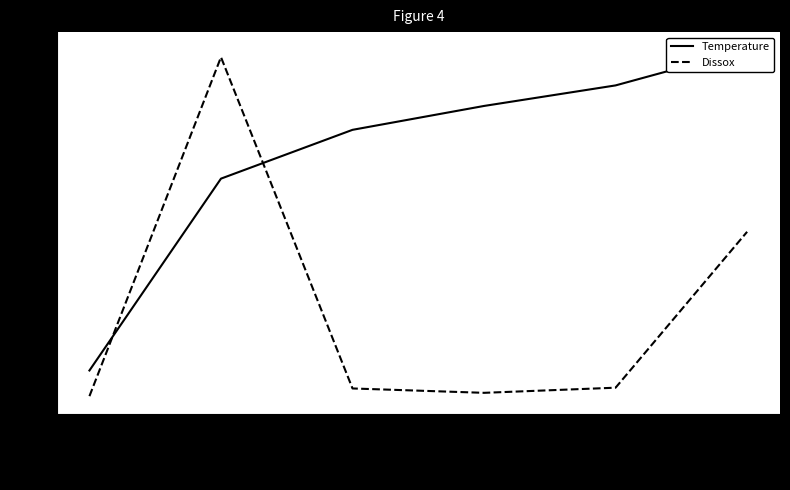

What is the total value across all series at 04/27/1995?

21.7